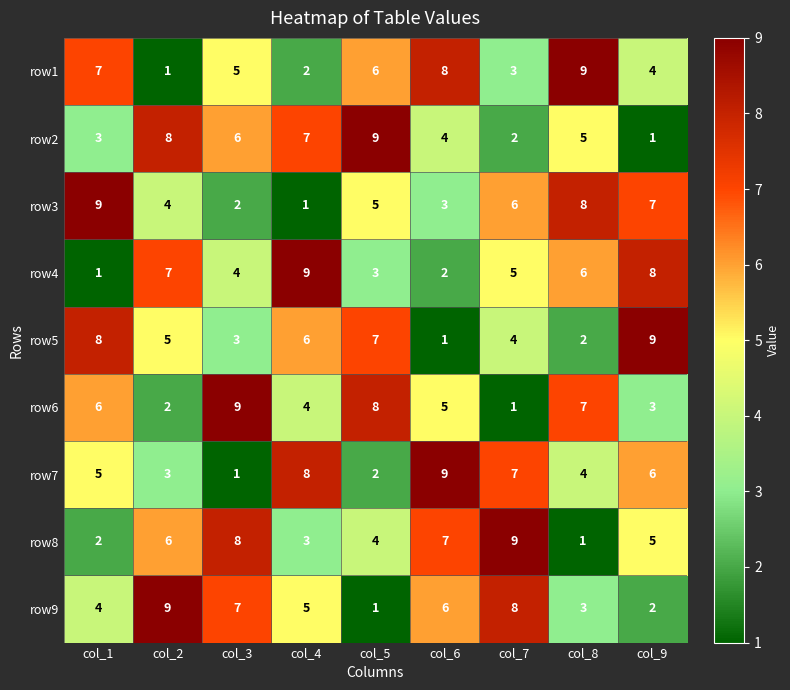

Read the row2 value at col_2.

8